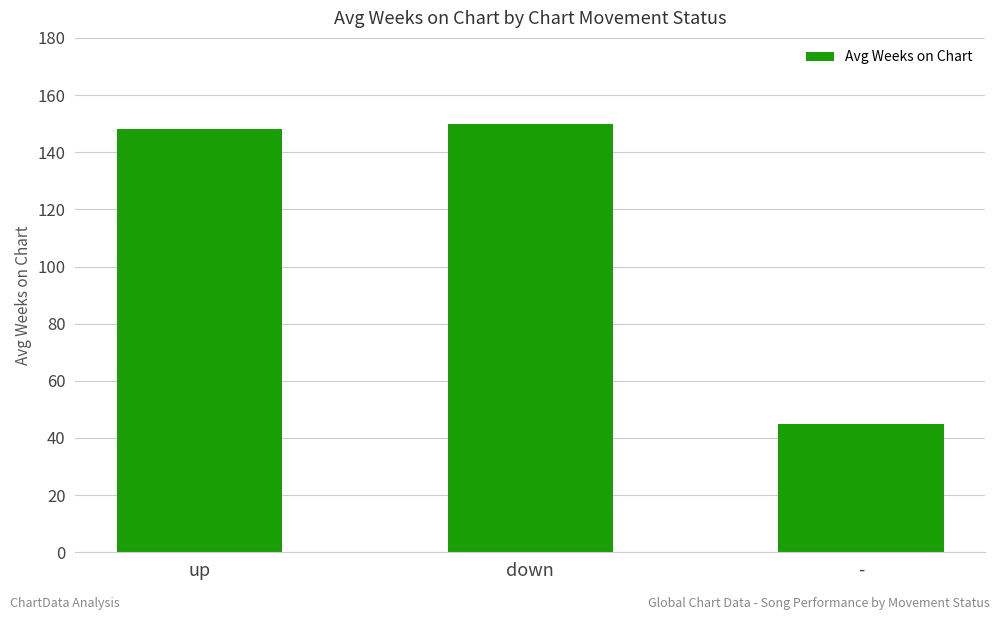

How many categories are shown in the chart?

3